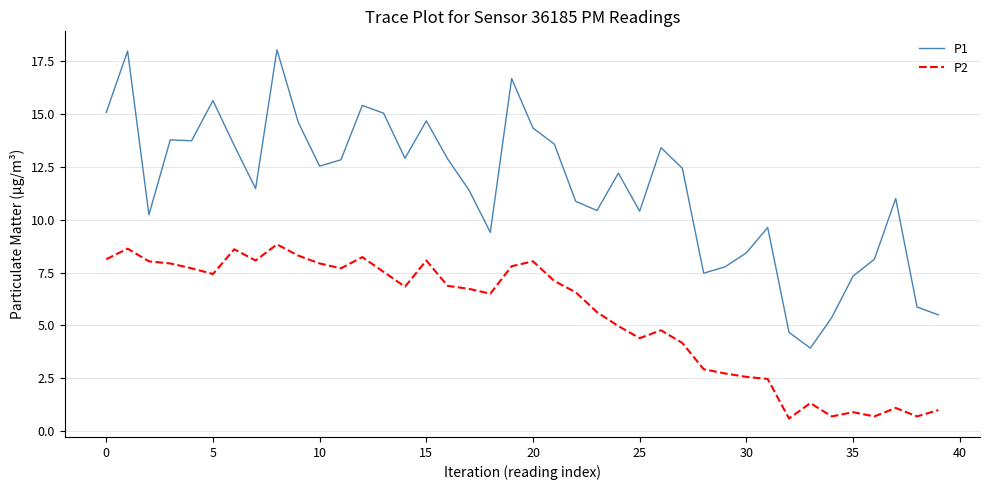

True or false: P2 and P1 cross at least once.

False